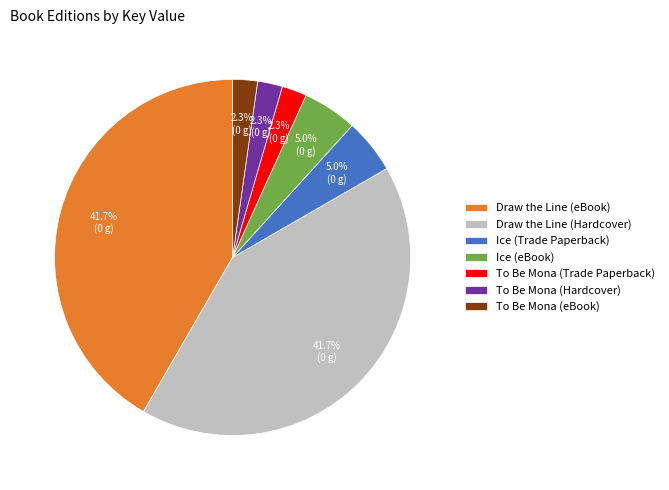

To the nearest percent, what is the average slice percentage?

14%